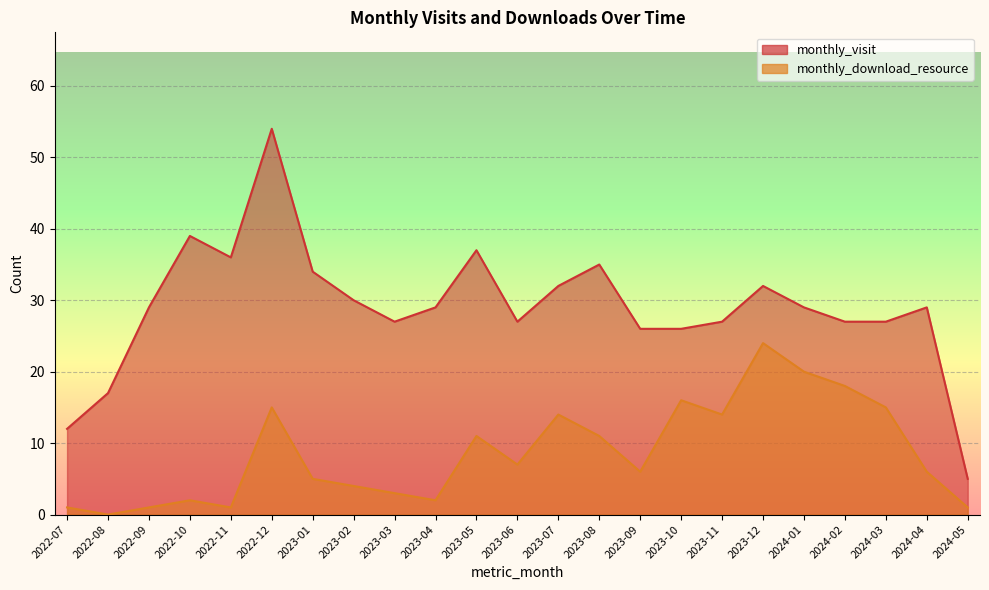

Which series changed the most between 2023-04 and 2024-03?

monthly_download_resource